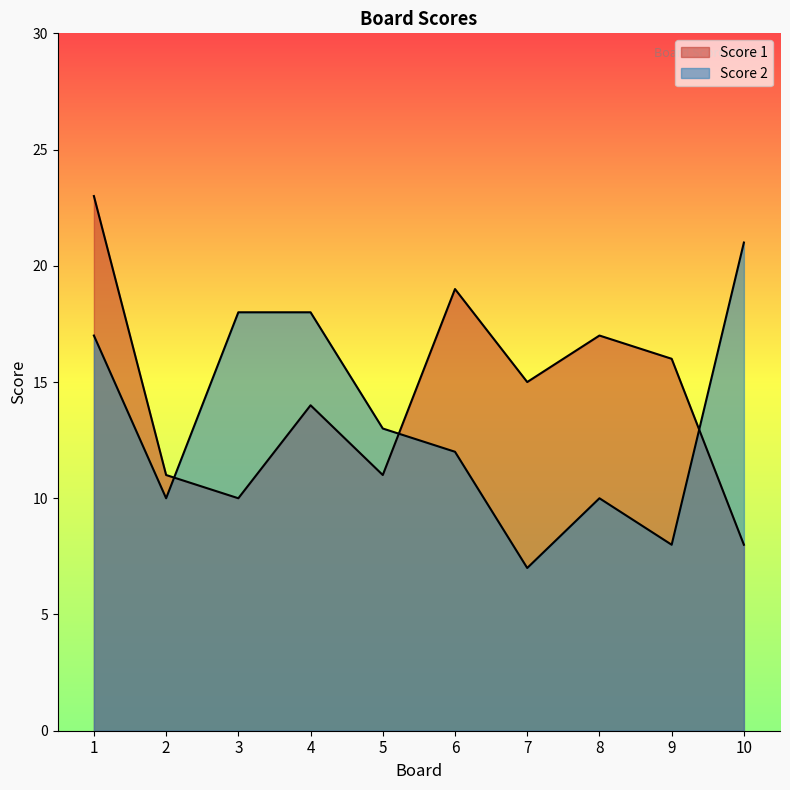

Where is Score 2 nearest to the value 14?

5